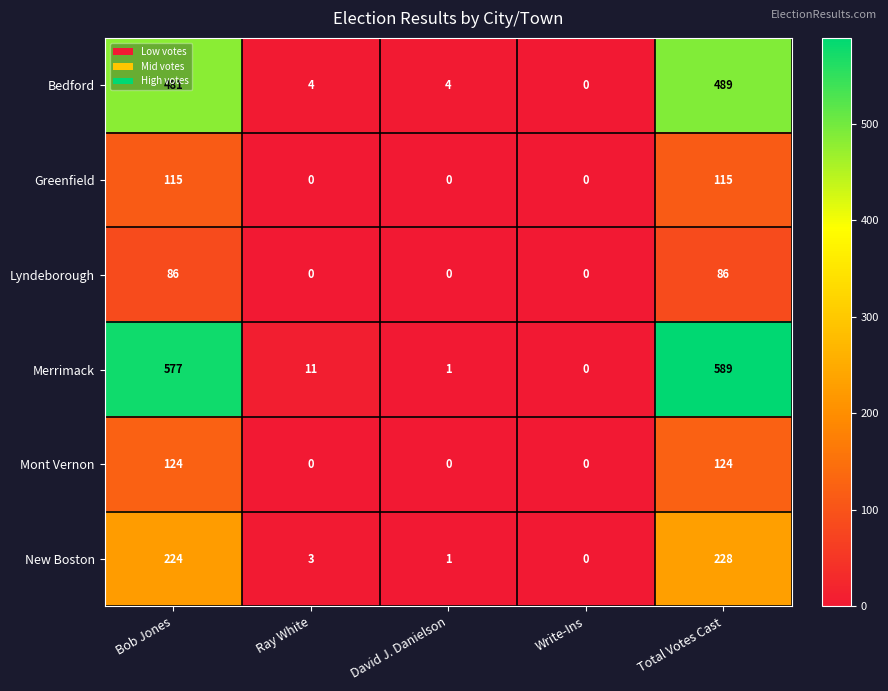

True or false: Merrimack has a value of 958 at Total Votes Cast.

False